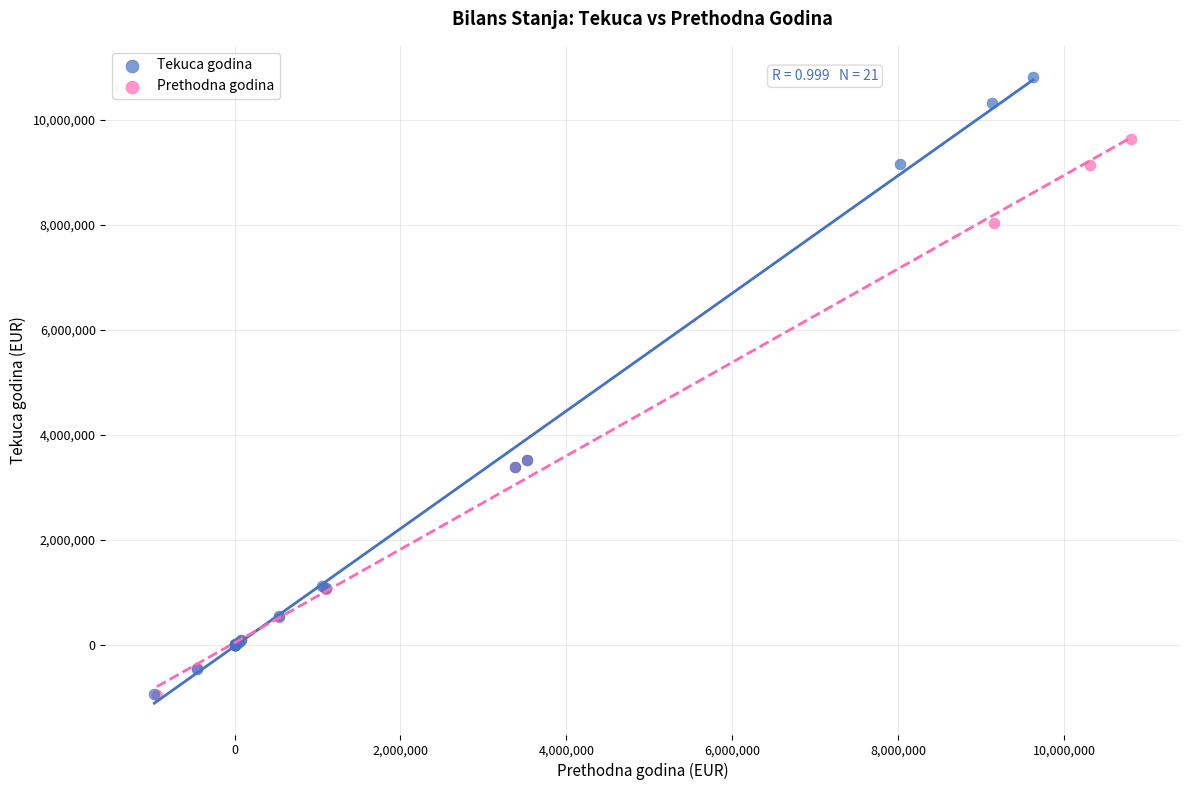

Which series has the widest spread of Y values?

Tekuca godina